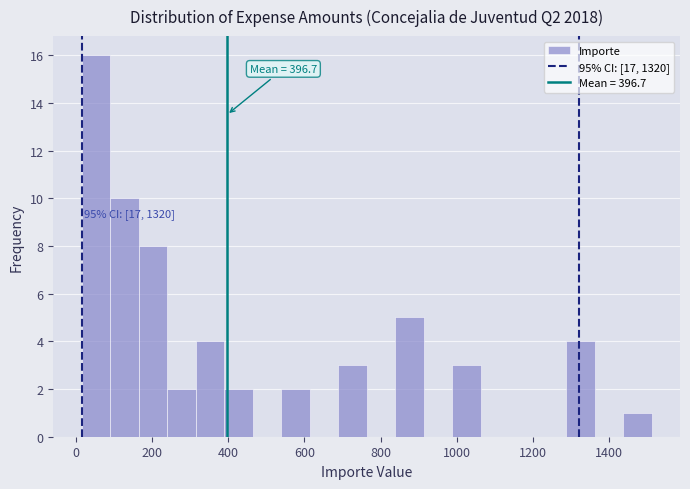

Around what value on the x-axis is the tallest bar? Give the approximate position of its centre, as read against the axis.

60